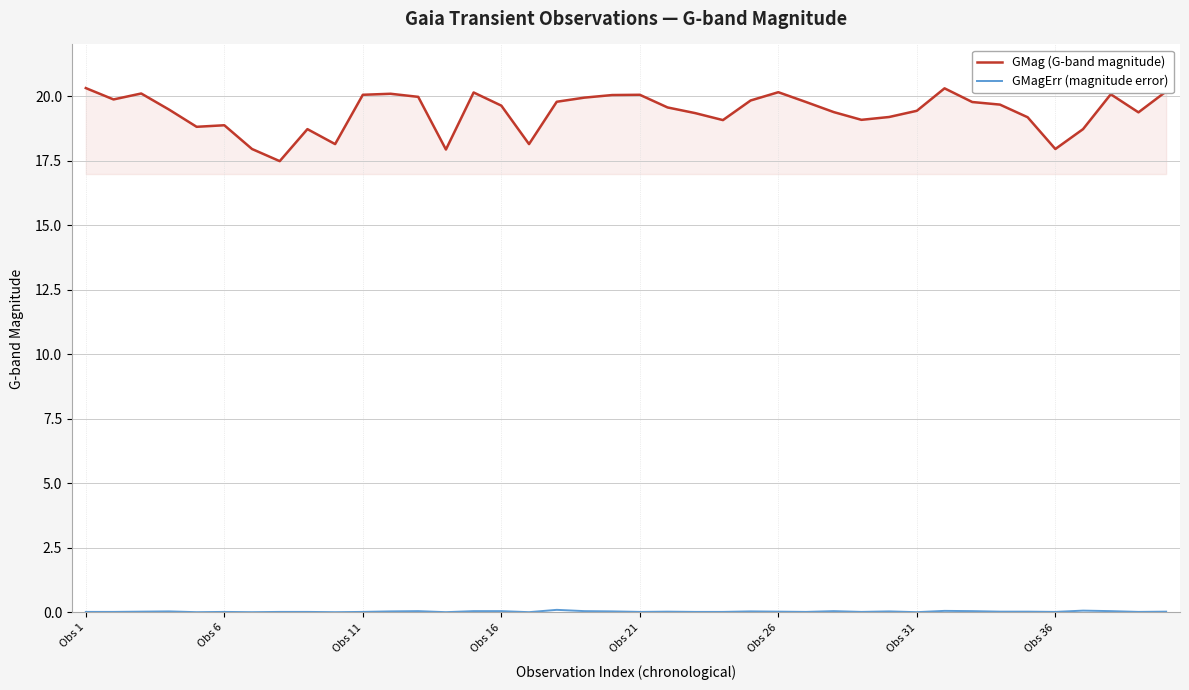

Which series has the largest total across all categories?

GMag (G-band magnitude)